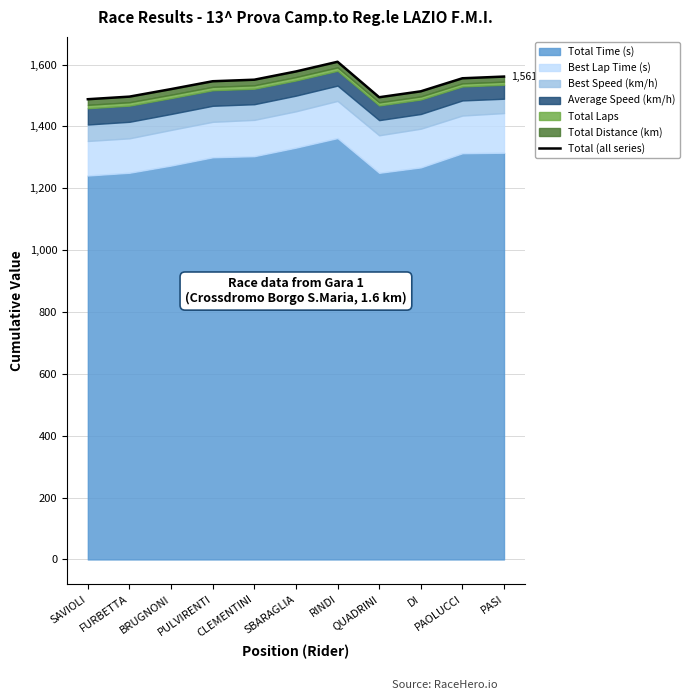

What is the ratio of the value at PAOLUCCI to the value at CLEMENTINI?

1.0